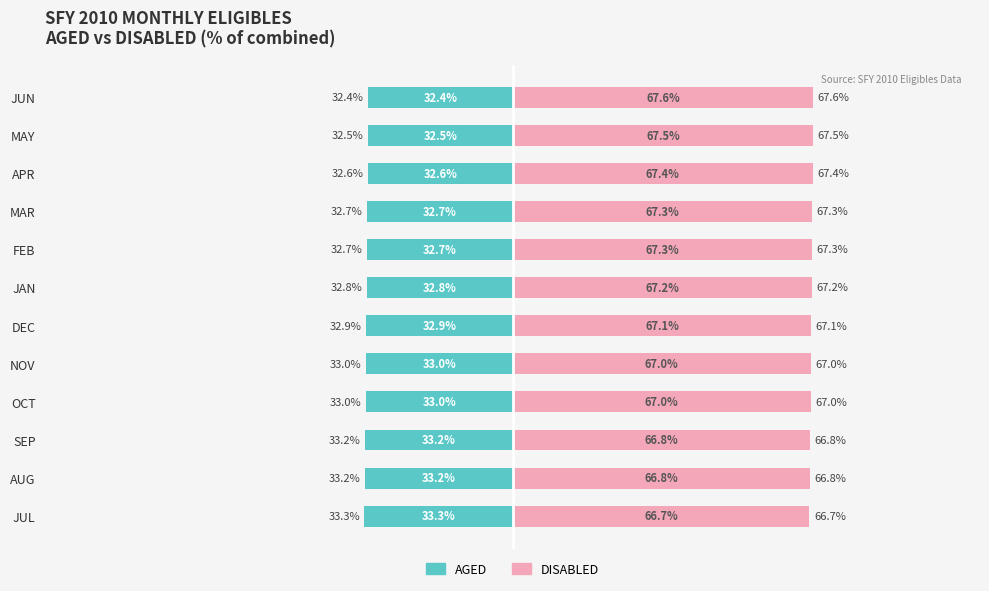

Reading left to right, extract all data points from this chart.

AGED: -33.3	-33.2	-33.2	-33.0	-33.0	-32.9	-32.8	-32.7	-32.7	-32.6	-32.5	-32.4
DISABLED: 66.7	66.8	66.8	67.0	67.0	67.1	67.2	67.3	67.3	67.4	67.5	67.6